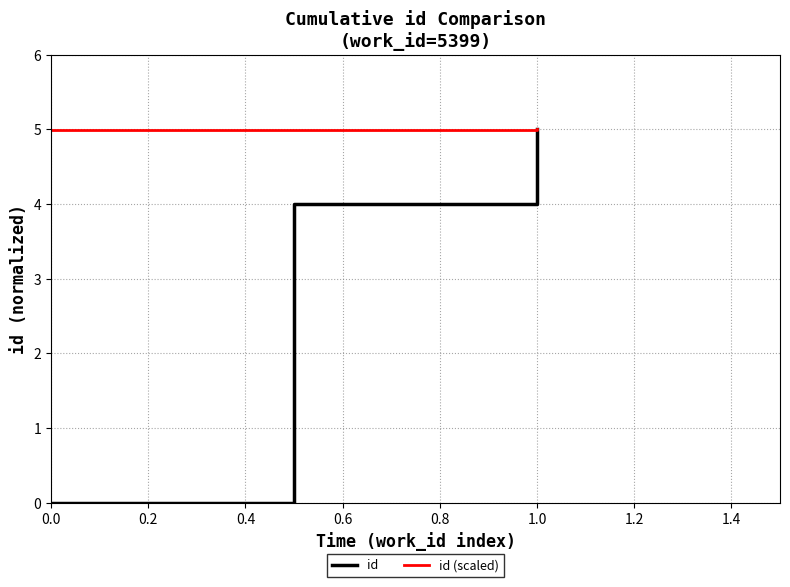

Reading left to right, transcribe all the data shown in this chart.

id: 0.0	4.0	5.0
id (scaled): 5.0	5.0	5.0